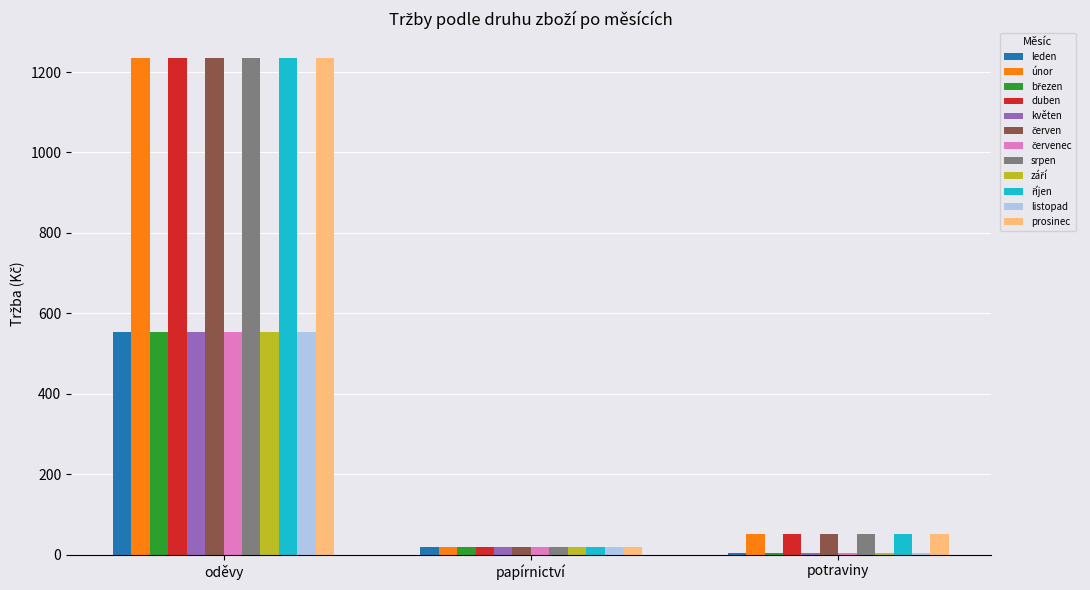

The duben series shows 1235.0 at oděvy. True or false?

True